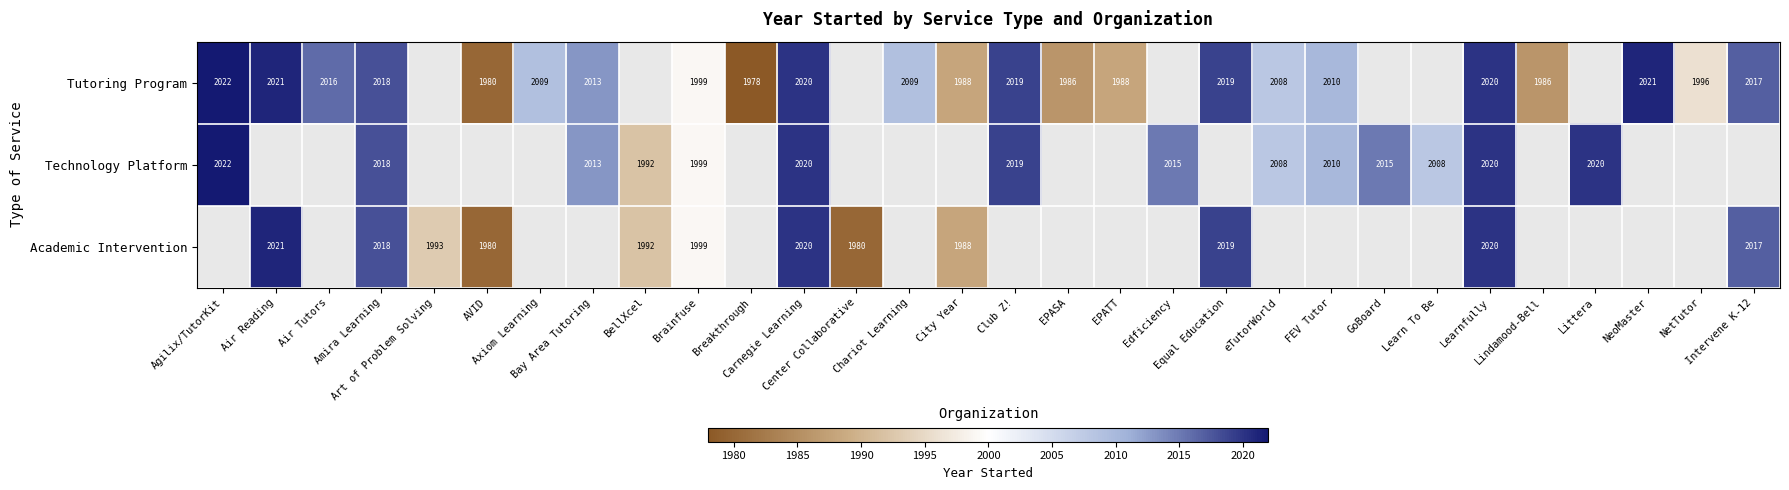

Where does the Tutoring Program series first go above 2018?

Agilix/TutorKit